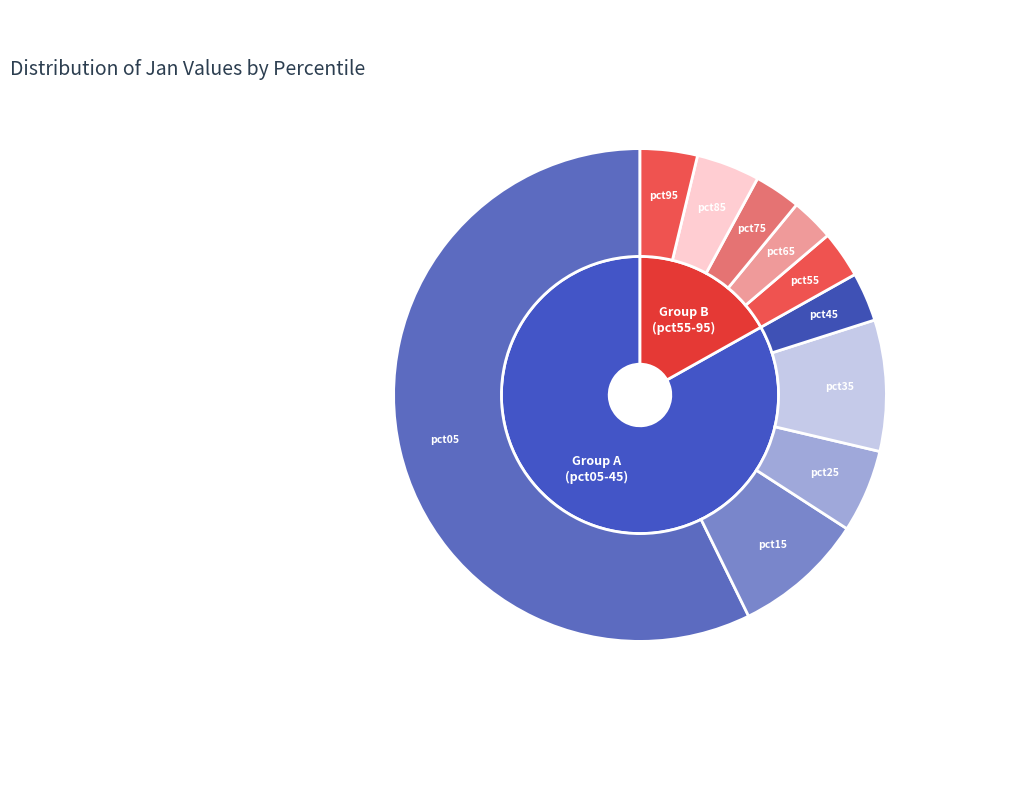

To the nearest percent, what is the combined percentage of pct75 and pct15?

12%